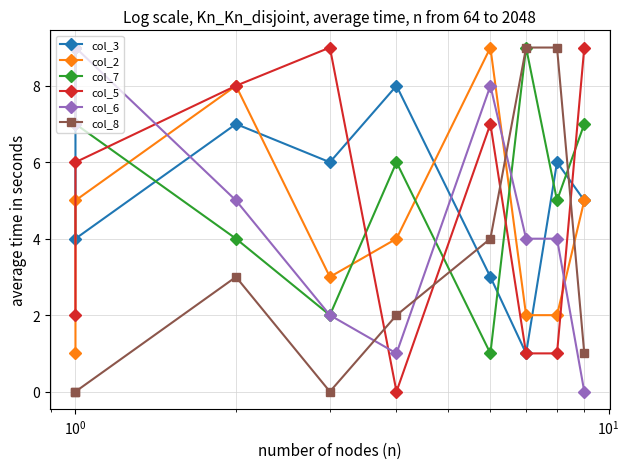

What are all the series names shown in the legend?

col_3, col_2, col_7, col_5, col_6, col_8